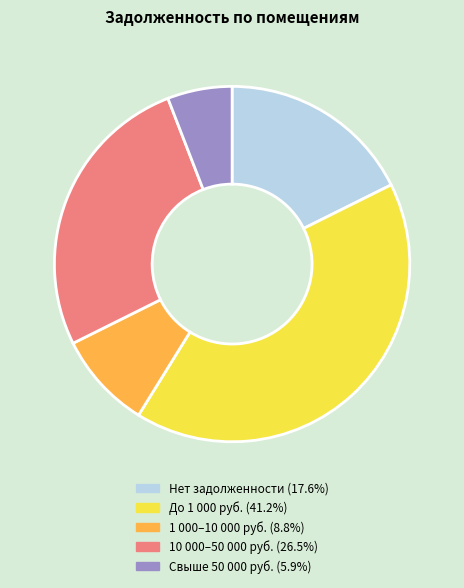

Is there any slice that represents more than half of the pie?

No